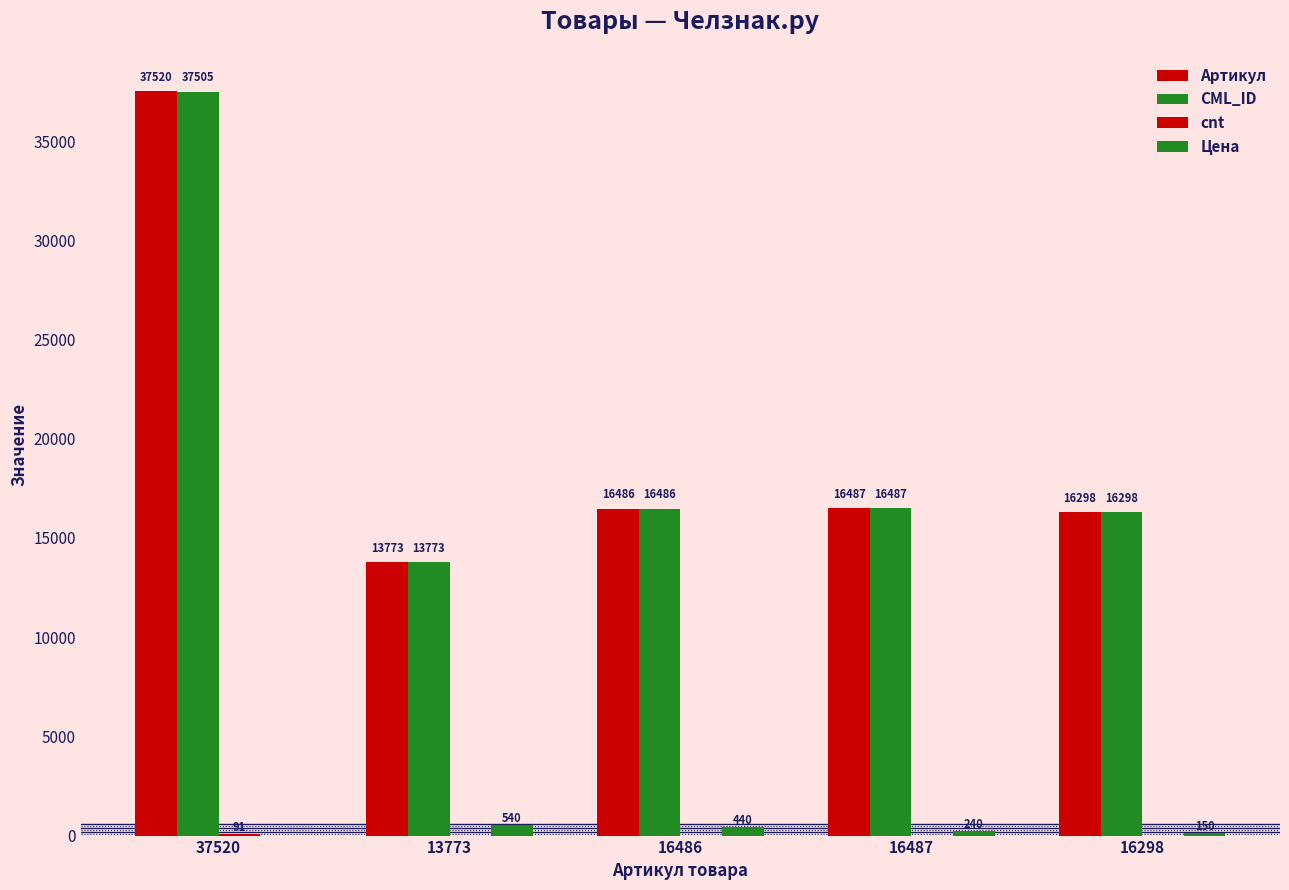

What is the minimum value for CML_ID?

13773